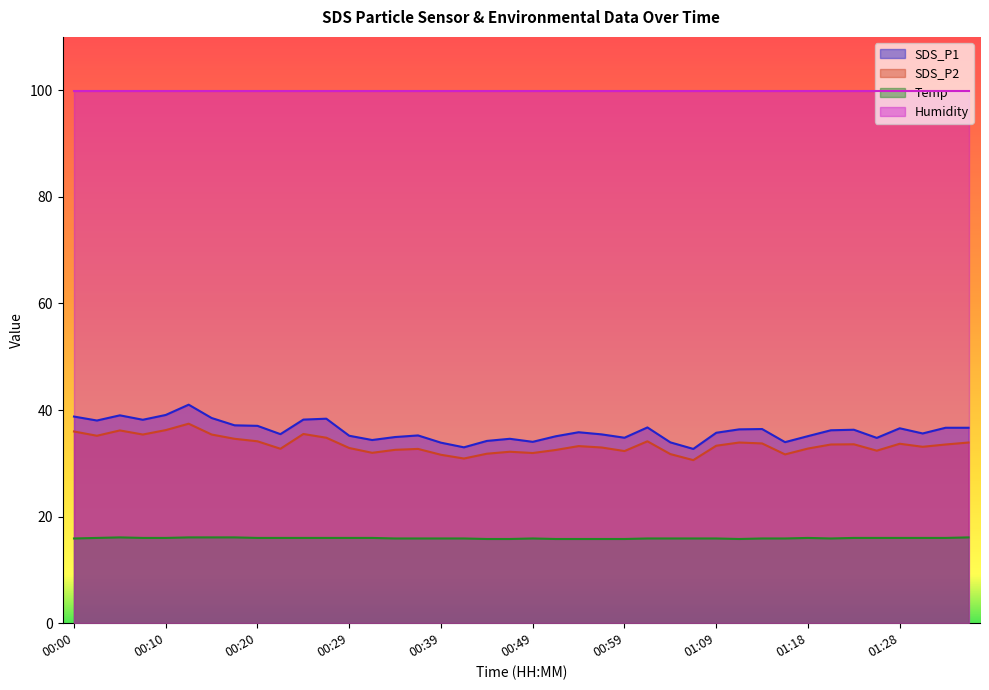

Where is the first local maximum for SDS_P1?

00:05